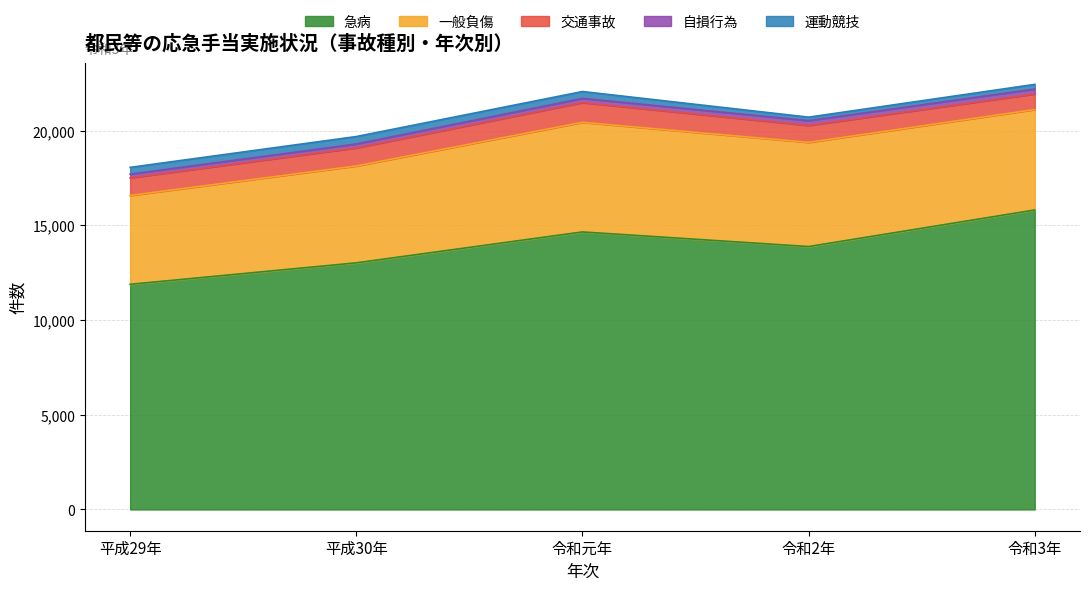

Rank the series at 平成30年 from highest to lowest value.

急病, 一般負傷, 交通事故, 運動競技, 自損行為